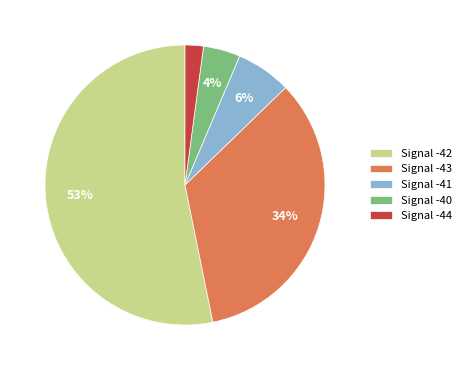

Is there any slice that represents more than half of the pie?

Yes